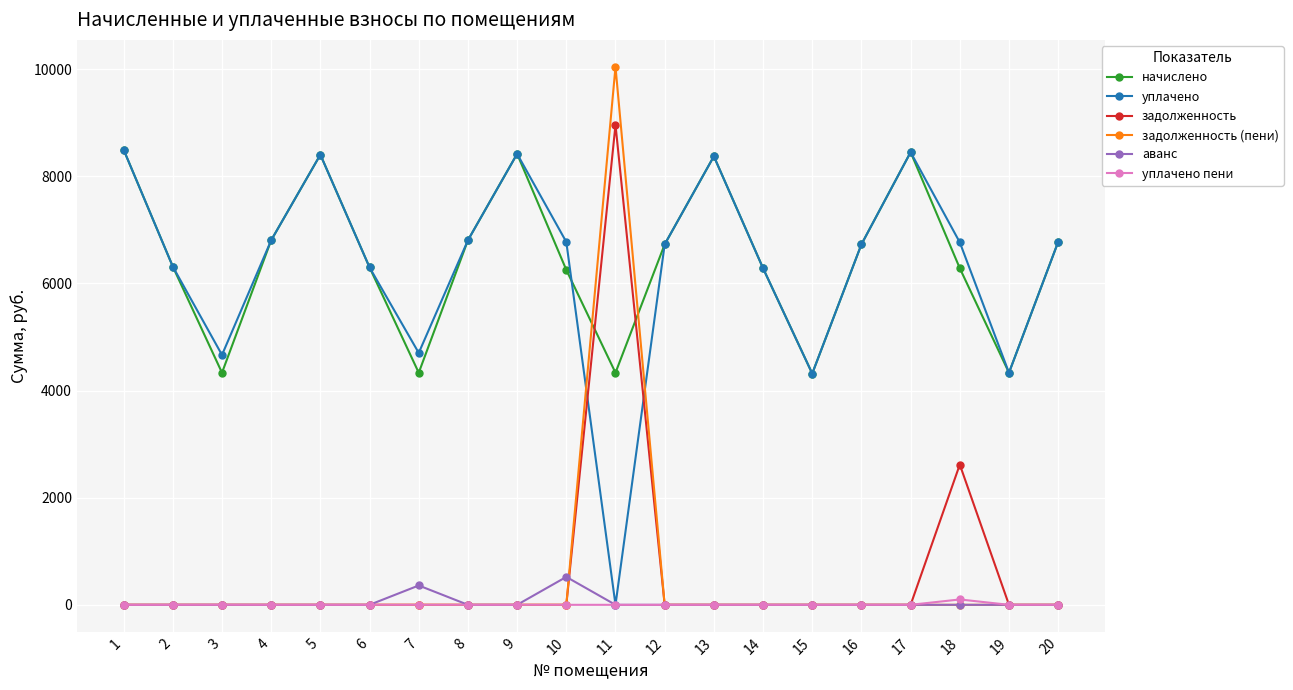

True or false: уплачено has a value of 2112.9 at 4.

False